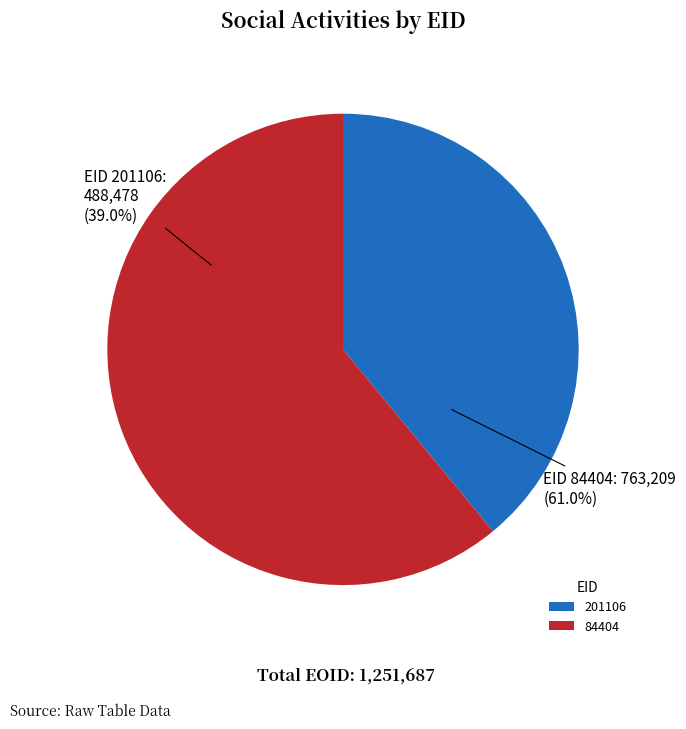

What percentage is the 201106 slice, to the nearest percent?

39%